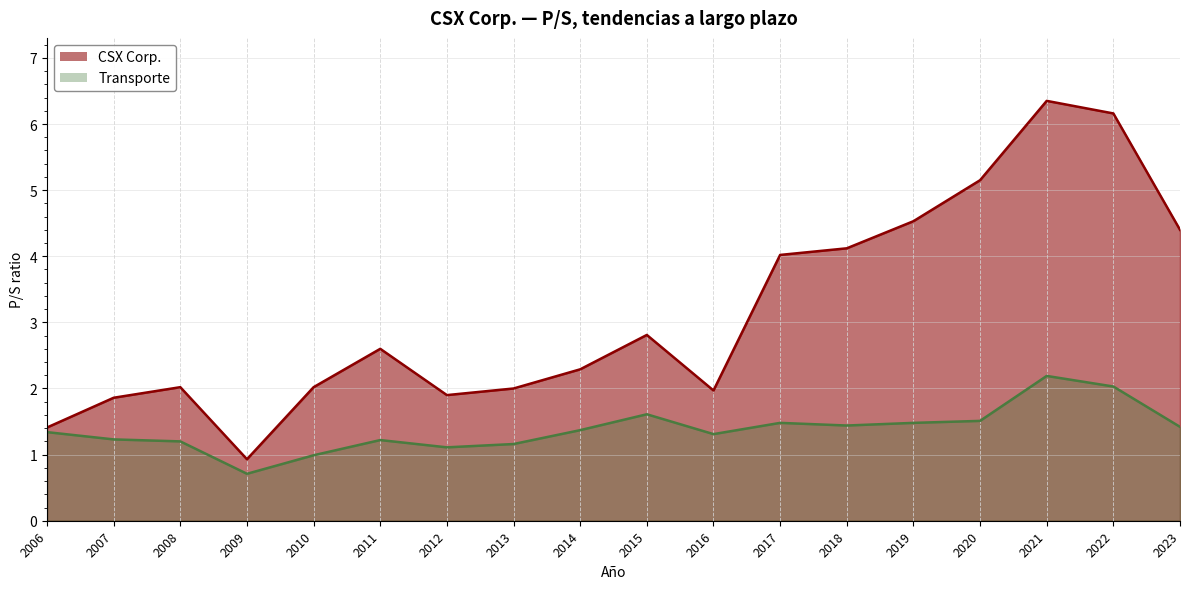

Is the value of CSX Corp. at 2014 greater than the value of Transporte at 2018?

Yes